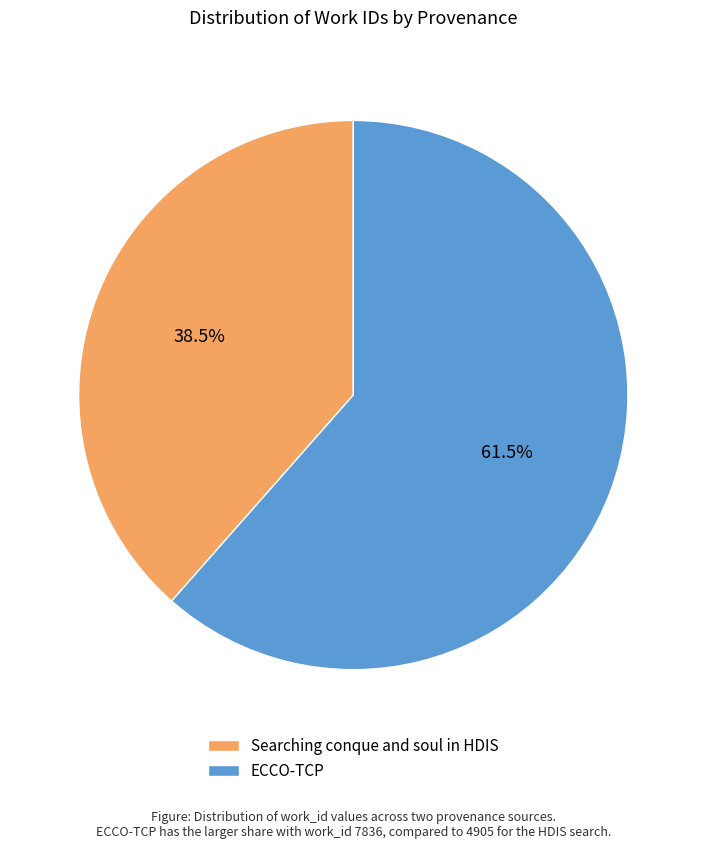

Which has a higher value, ECCO-TCP or Searching conque and soul in HDIS?

ECCO-TCP